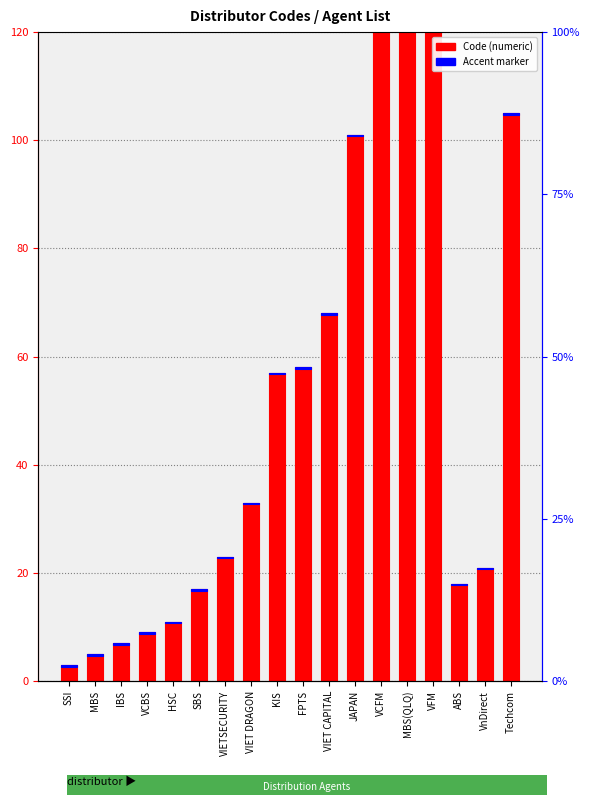

What is the label of the 18th bar from the left?

Techcom